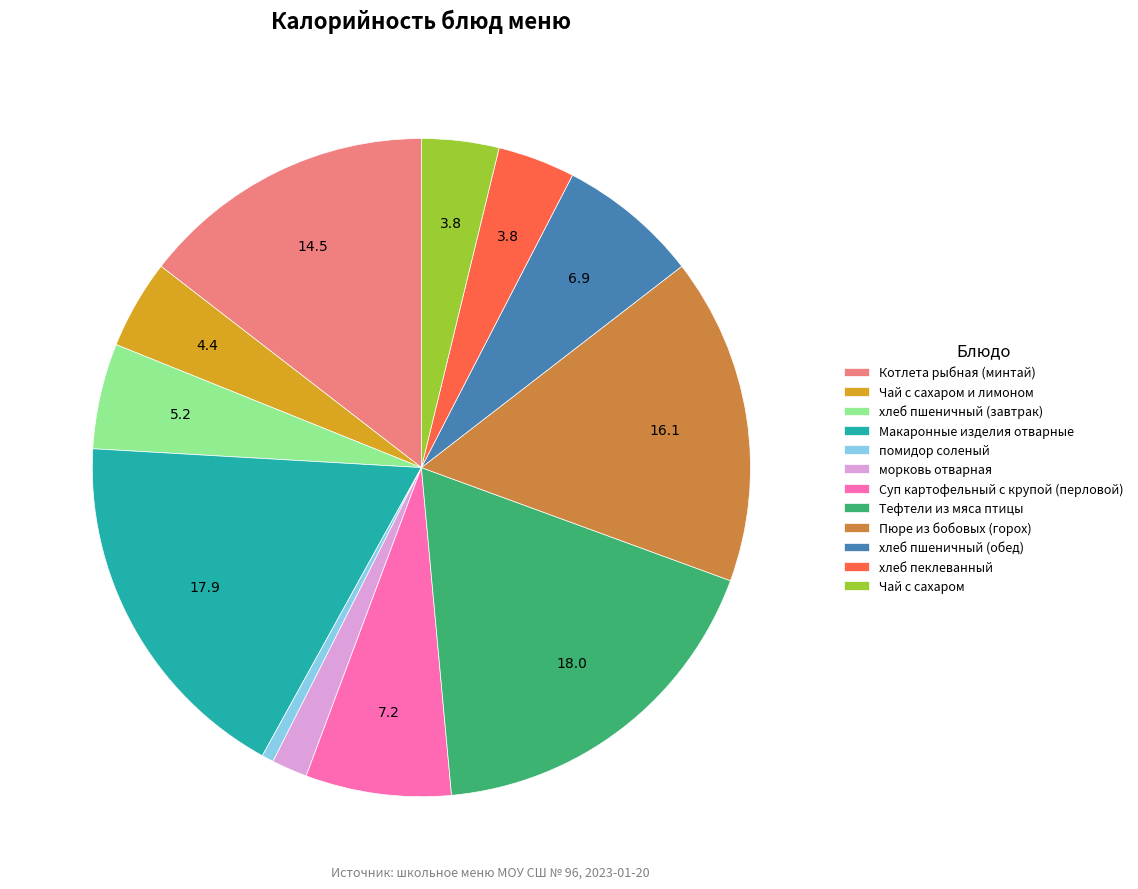

Which has a higher value, хлеб пшеничный (обед) or помидор соленый?

хлеб пшеничный (обед)